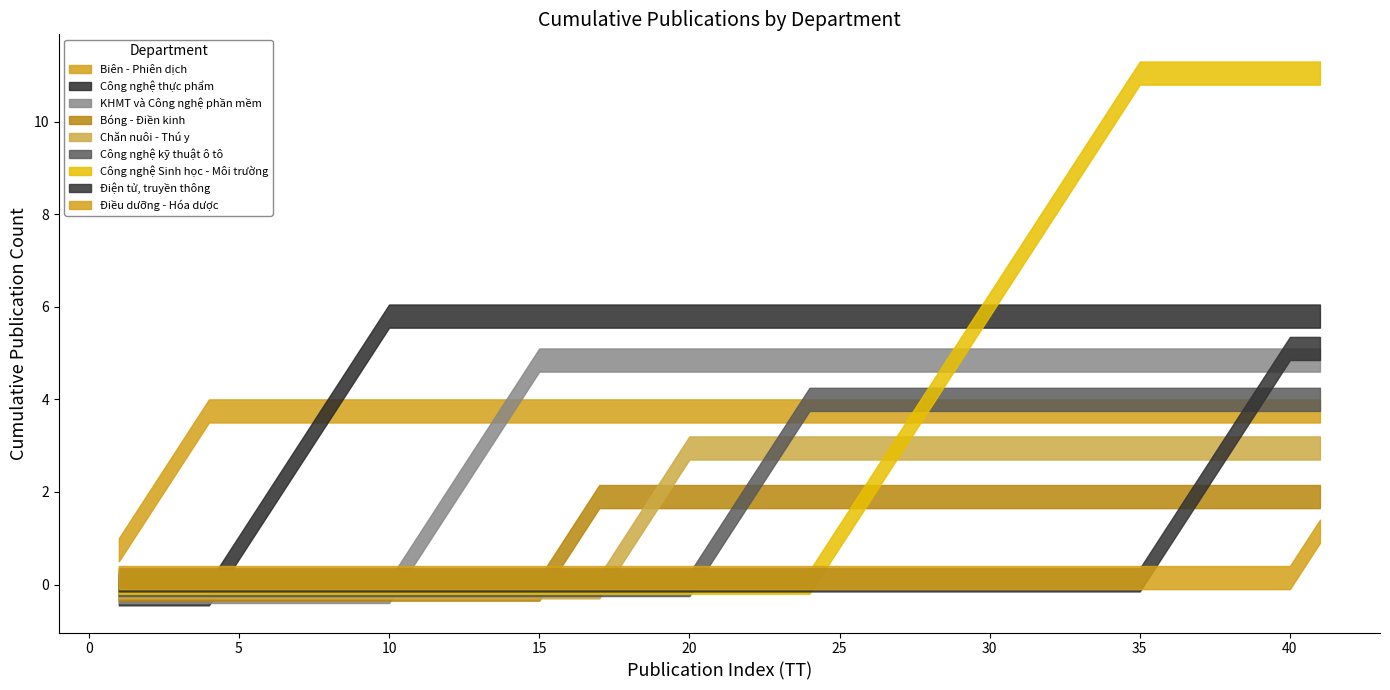

Which has a higher value, Bộ môn Điện tử, truyền thông or Bộ môn Công nghệ kỹ thuật ô tô?

Bộ môn Điện tử, truyền thông